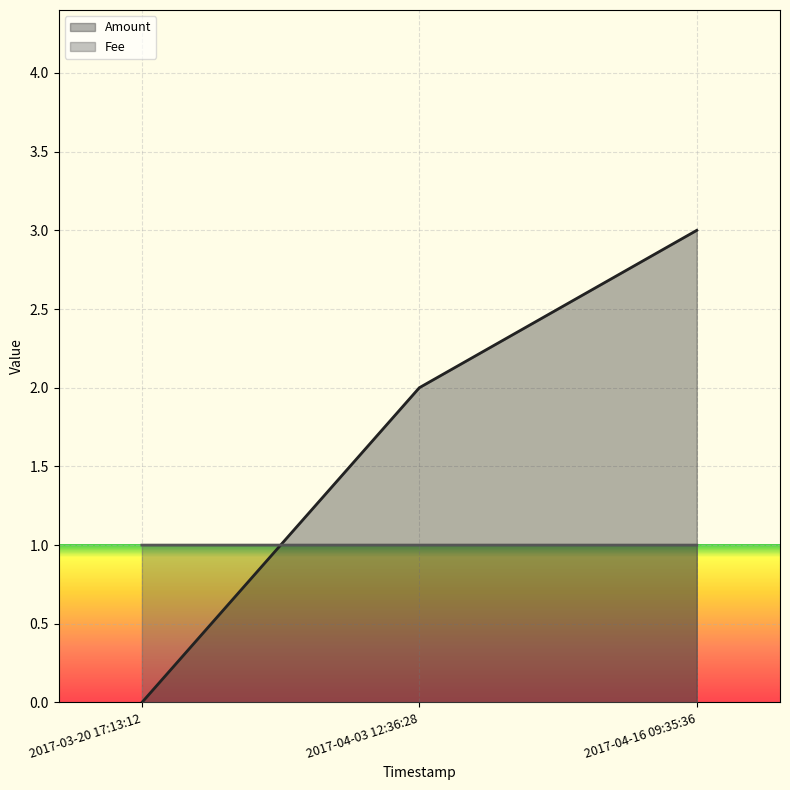

What is the maximum value shown in the chart?

3.0